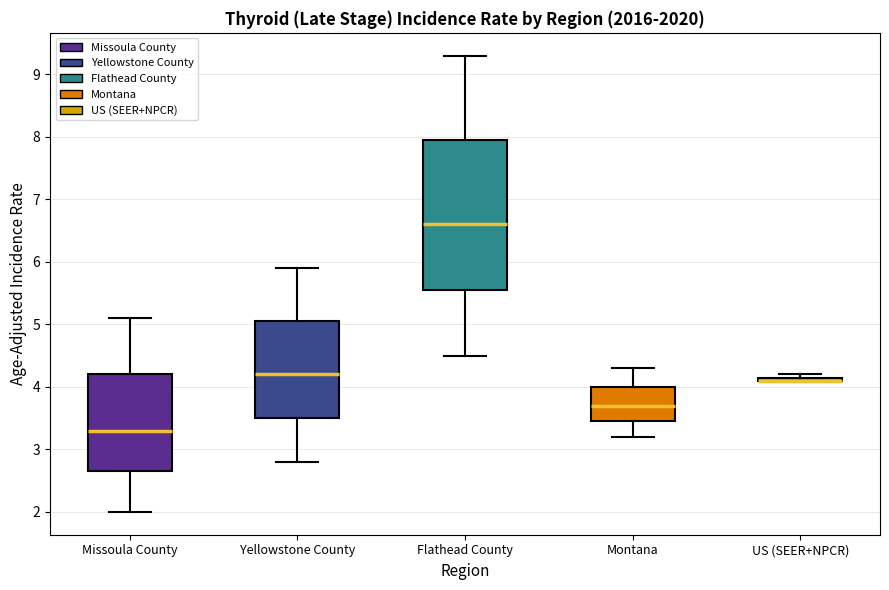

Where does the upper whisker of the box for Montana end on the y-axis? The values are not printed on the chart, so give them approximately, as read against the axis.

4.3